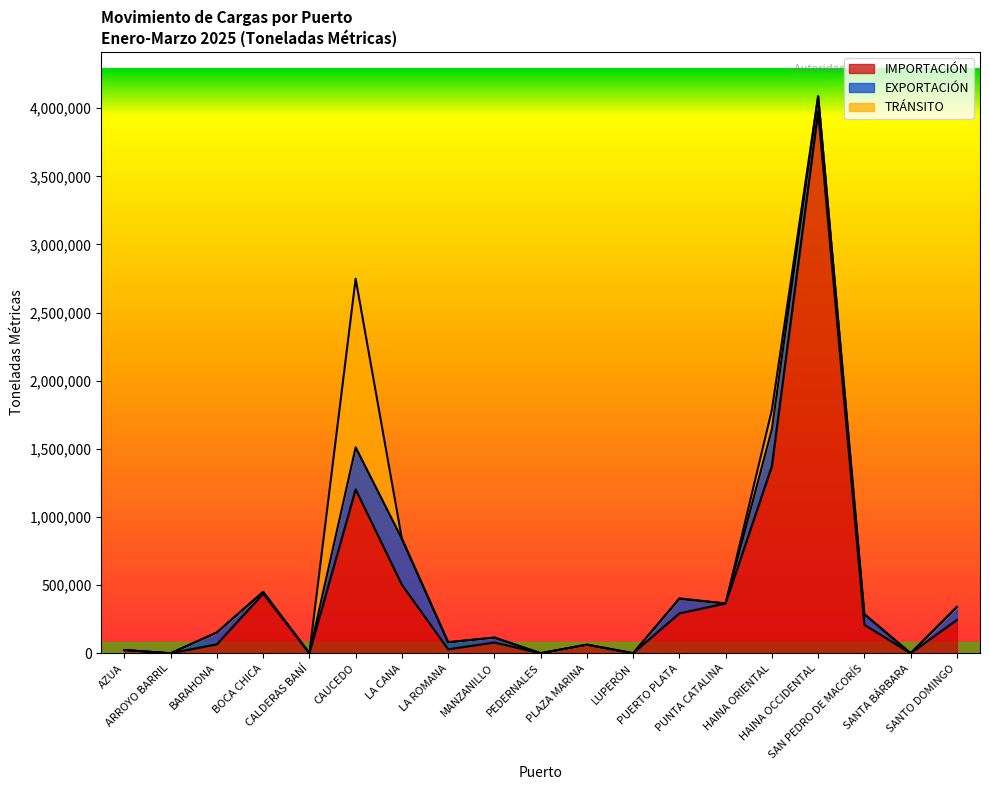

What is the highest value of the EXPORTACIÓN series?

338321